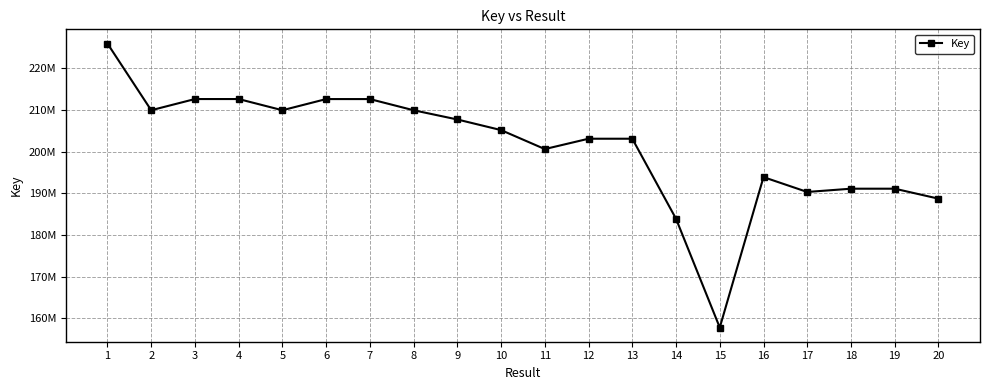

What is the change in value from 13 to 16?

-9225009